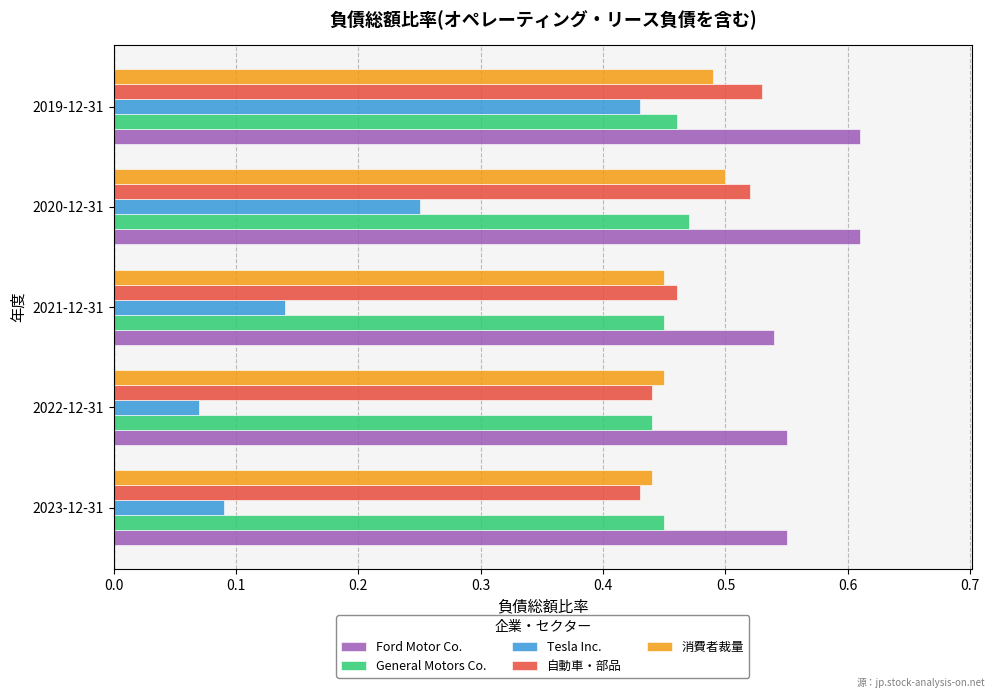

How many General Motors Co. values are between 0 and 1?

5